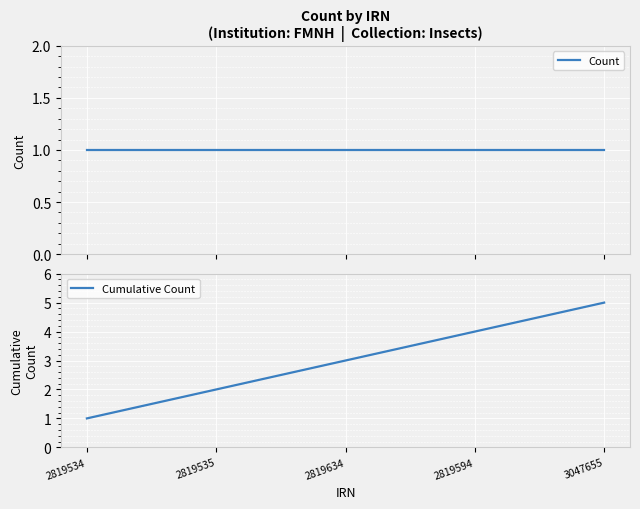

At which category is the sum across all series the highest?

3047655